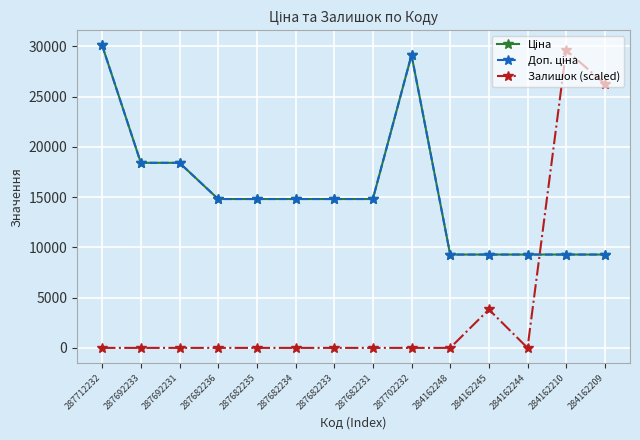

What is the total value across all series at 287702232?

58304.6